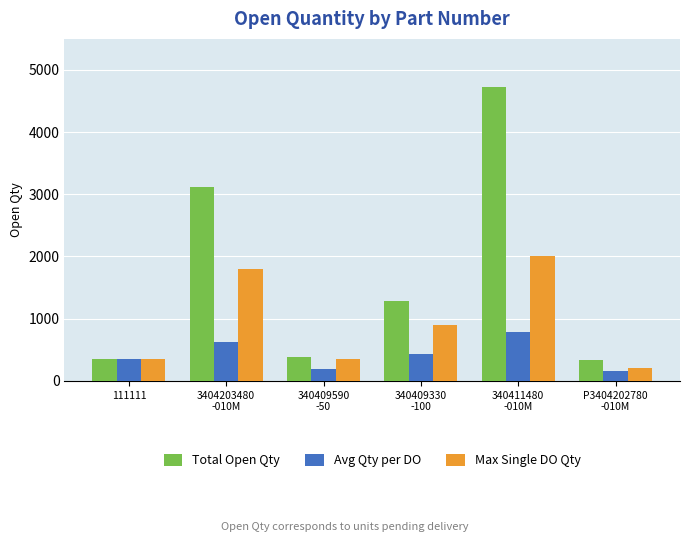

Read the Max Single DO Qty value at 340411480
-010M.

2000